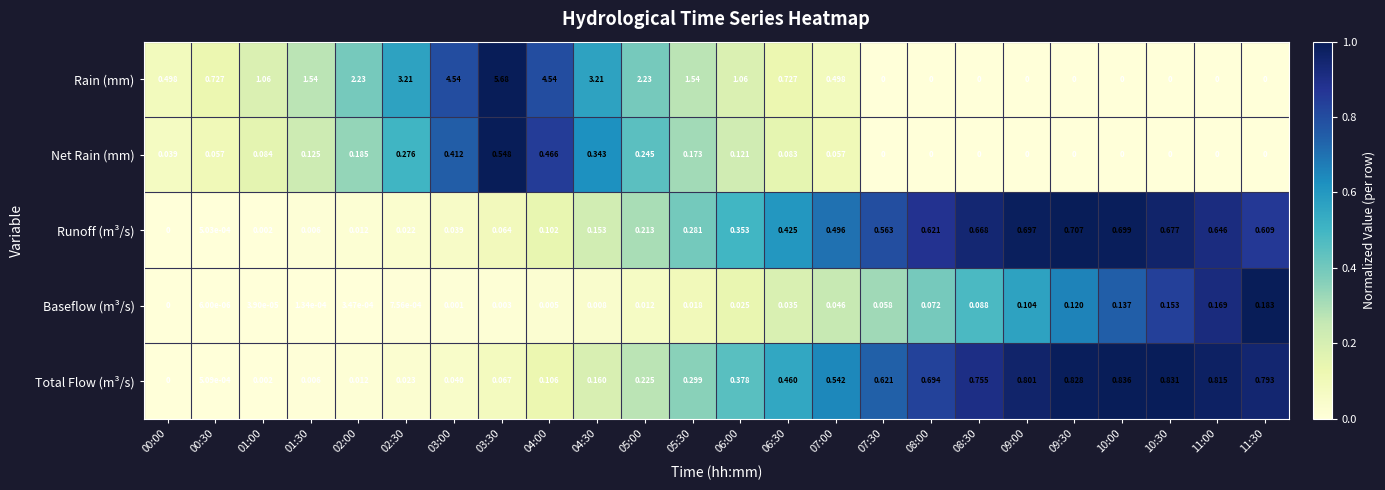

How many series are shown in this chart?

5